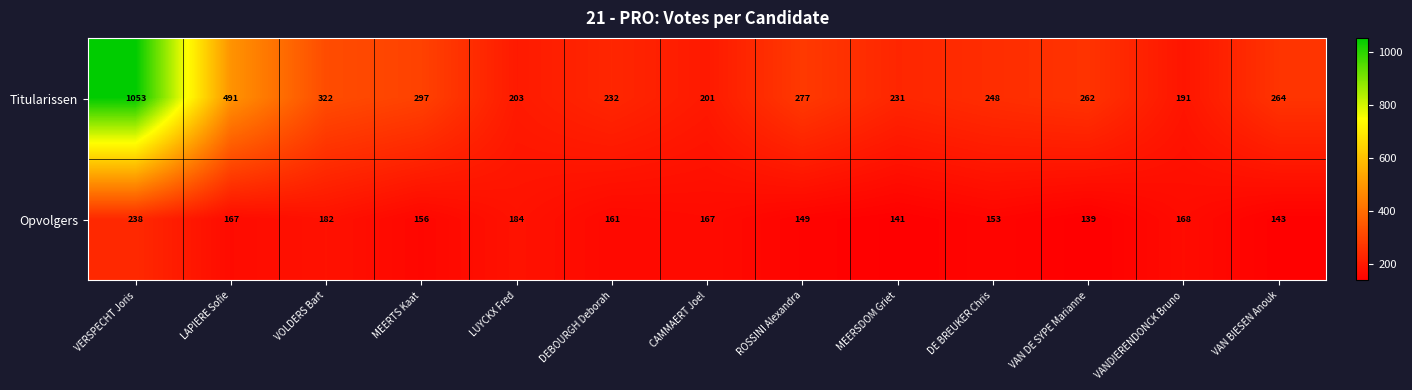

List the series in order of their overall mean, lowest first.

Opvolgers, Titularissen